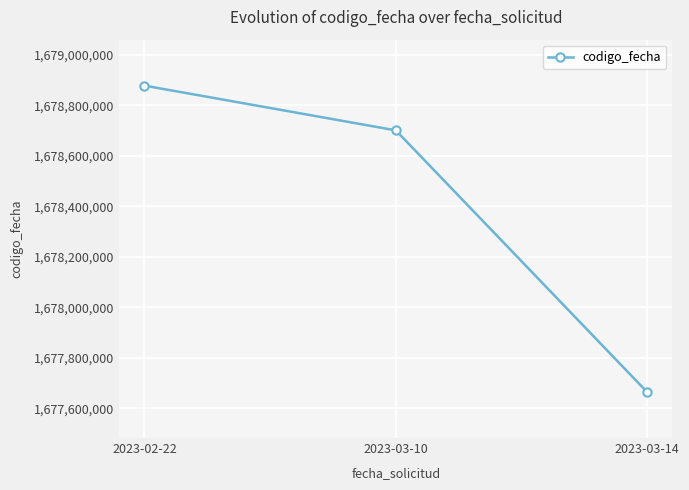

What is the label of the 1st point from the right?

2023-03-14